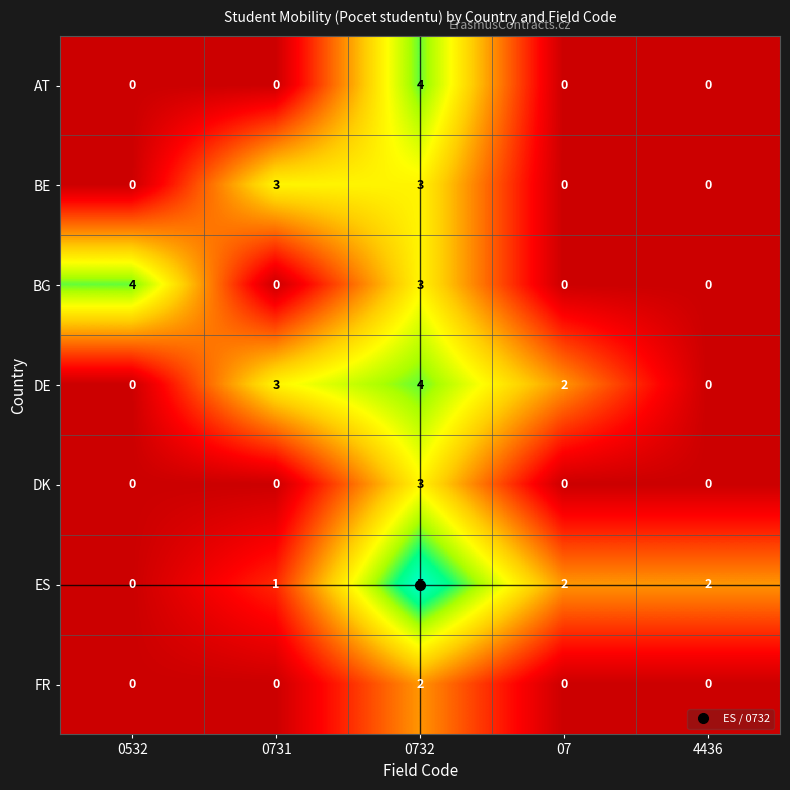

What is the spread (max minus min) of values at 0732?

3